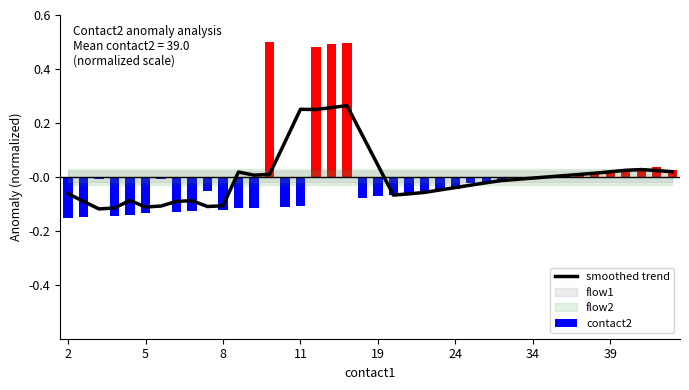

Are the bars horizontal?

No